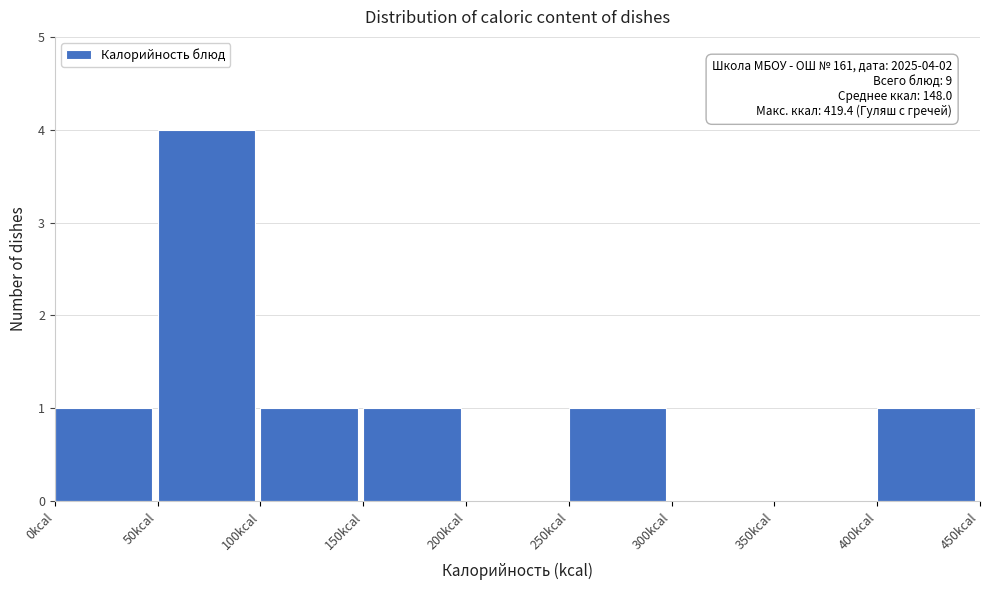

Over which range of the x-axis is the bar tallest?

50 to 100